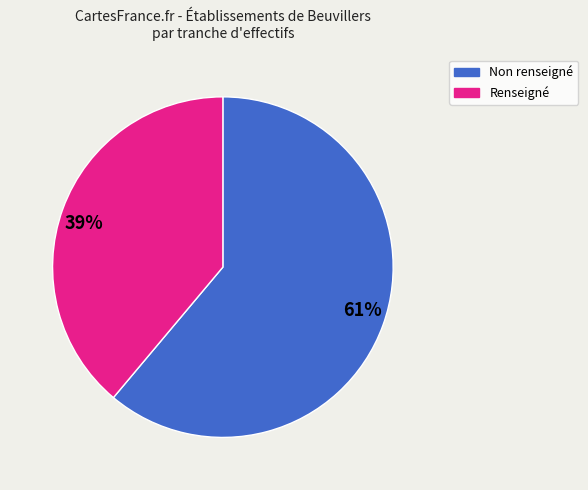

Do 39% and 61% together represent more than half of the pie?

Yes